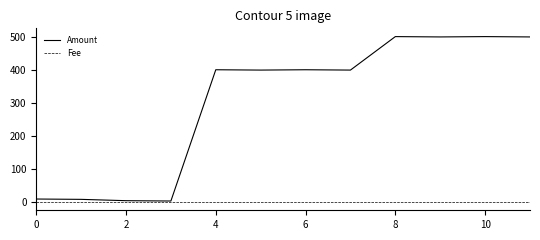

Which series has the largest total across all categories?

Amount